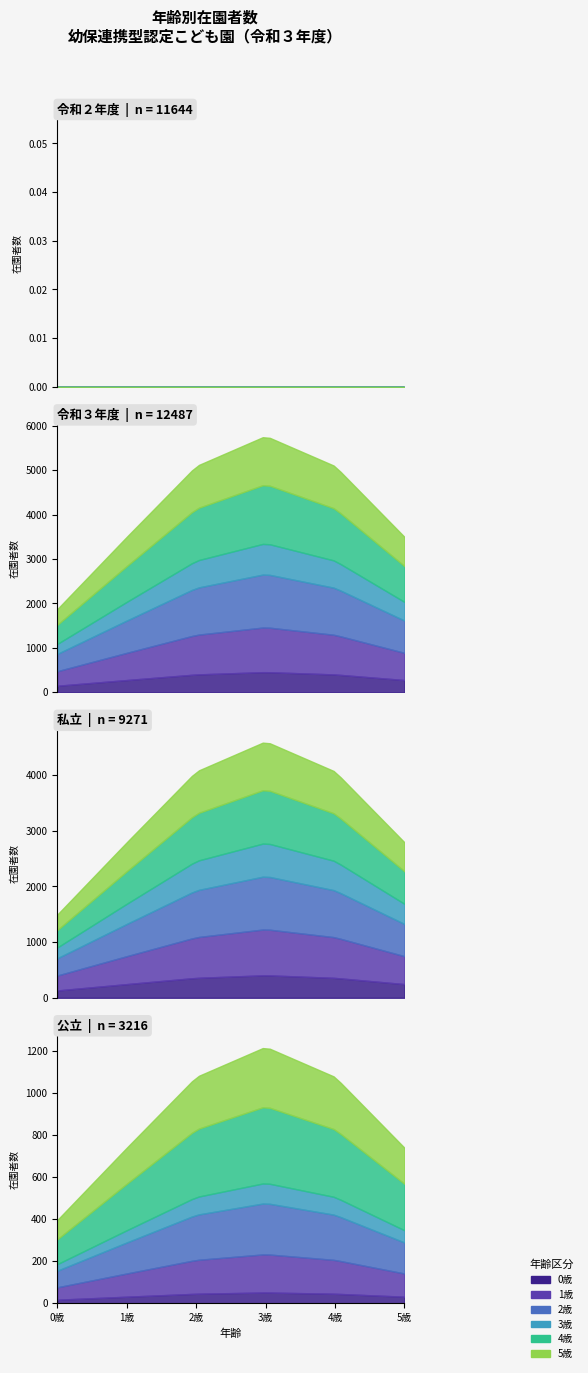

True or false: 1歳 and 0歳 intersect in this chart.

False